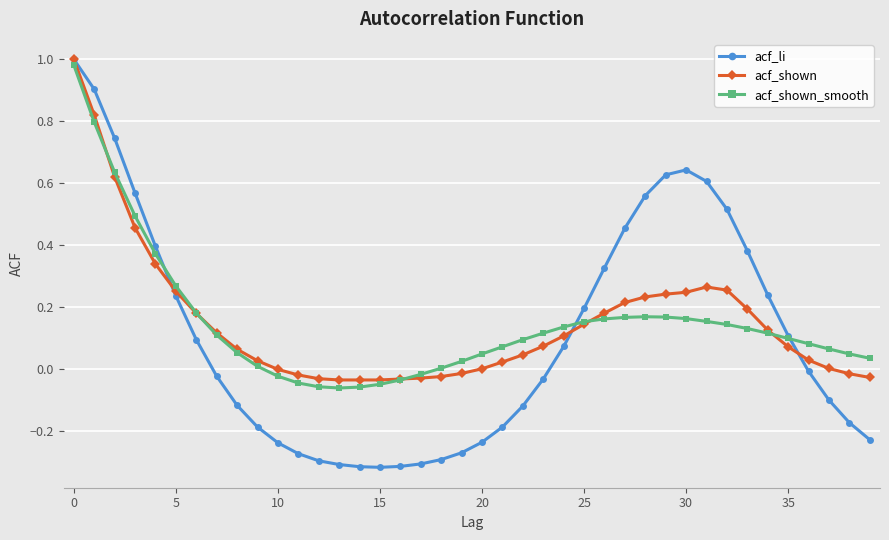

Does the chart display data point markers on the line(s)?

Yes